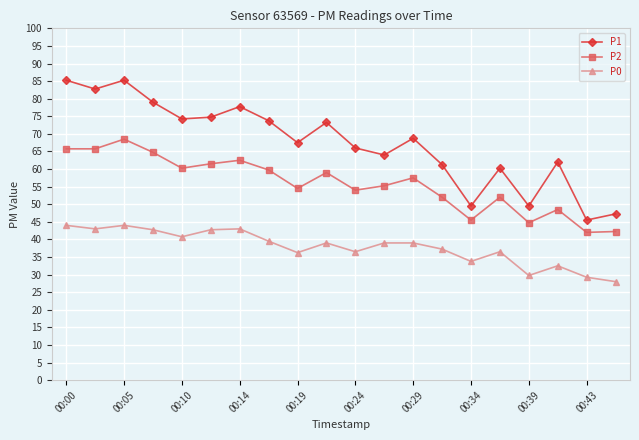

What is the average value of the P1 series?

67.4